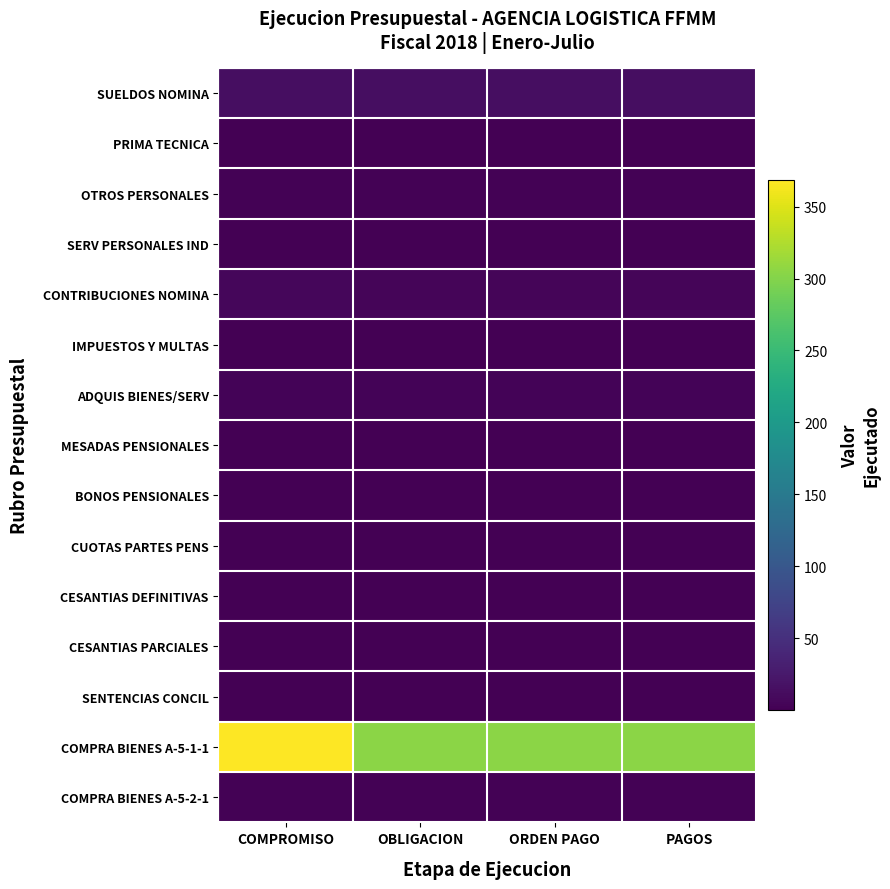

What is the total value across all series at PAGOS?

332.0